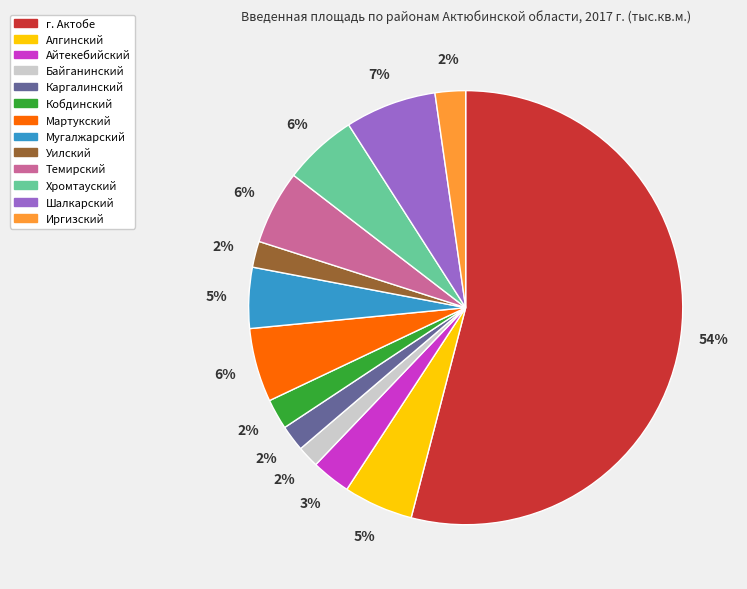

To the nearest percent, what portion does Темирский represent?

6%